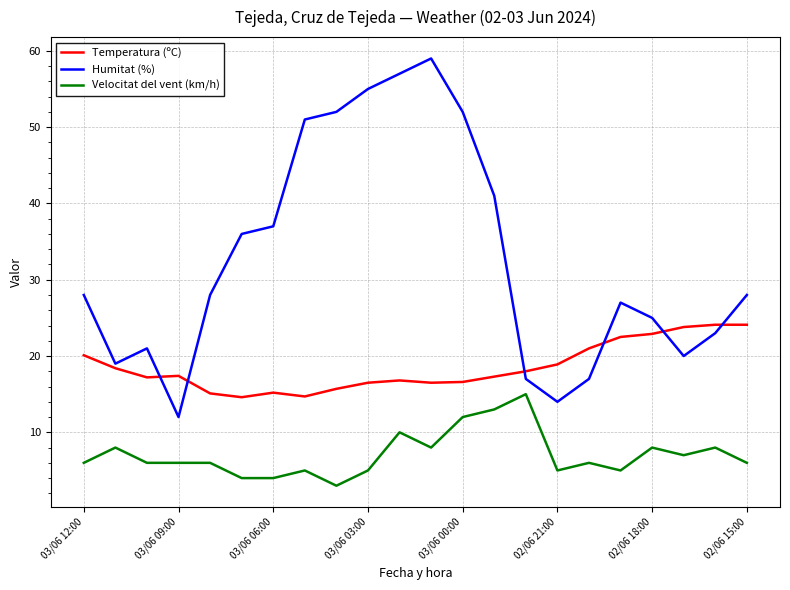

Which series has the widest spread of values?

Humitat (%)